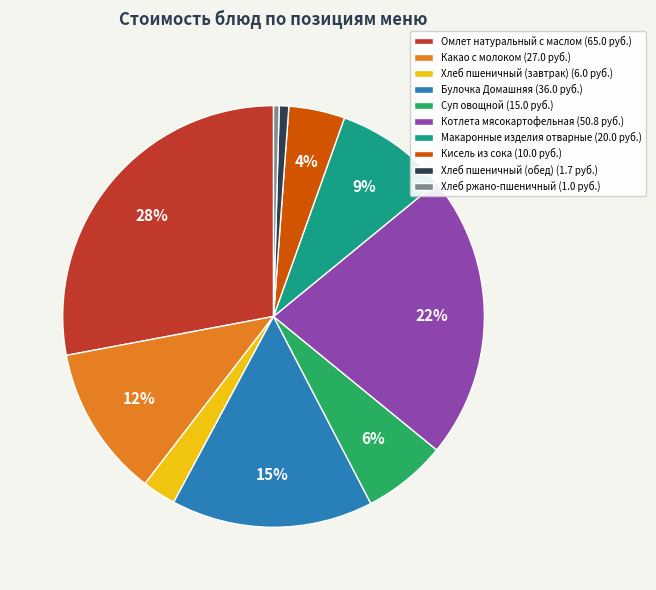

To the nearest percent, what portion does Булочка Домашняя represent?

15%